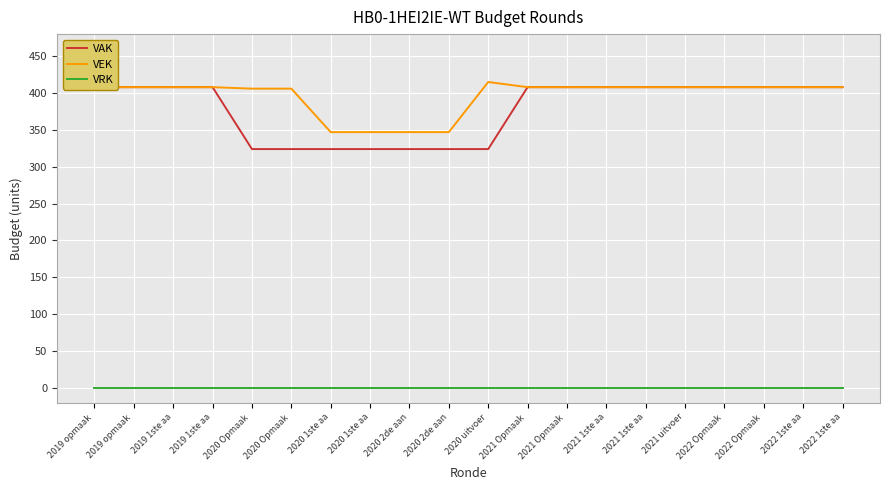

What is the label of the 6th point from the right?

2021 1ste aa